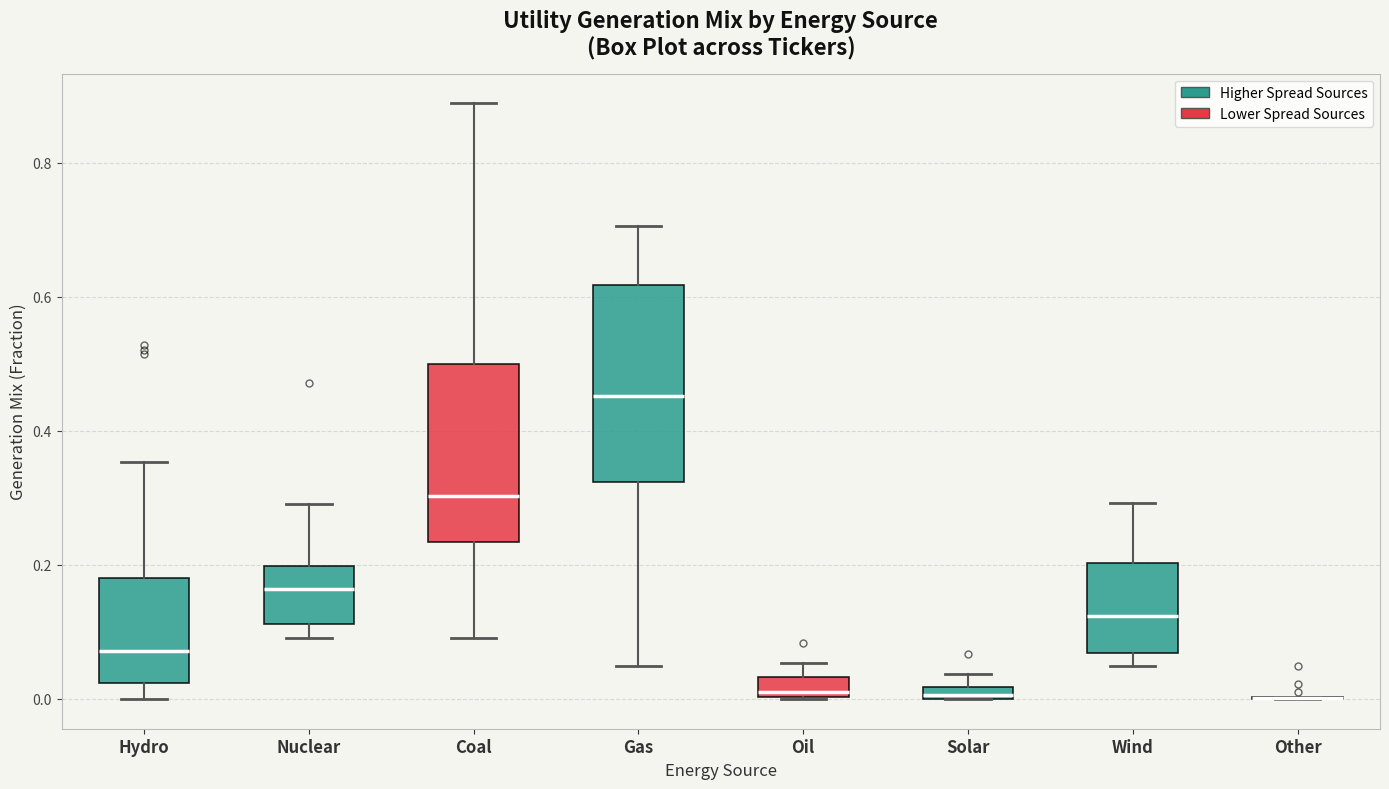

Where does the median line of the box for Coal sit on the y-axis? The values are not printed on the chart, so give them approximately, as read against the axis.

0.30